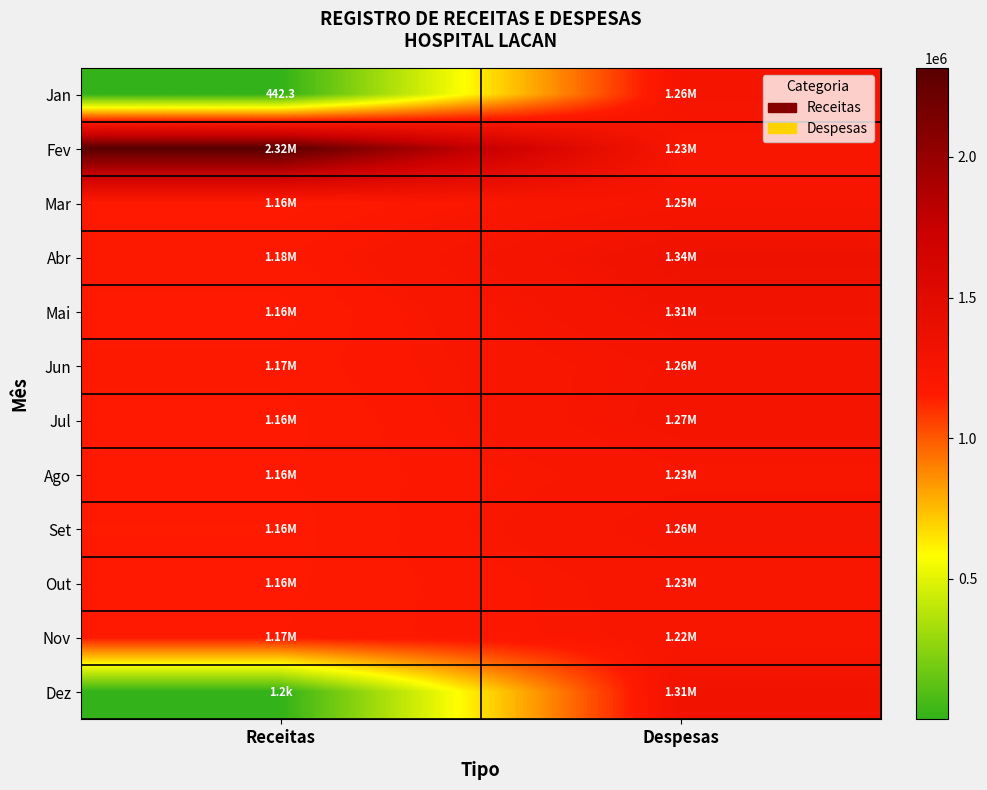

The value of Mar at Receitas is 1158975.1. True or false?

True